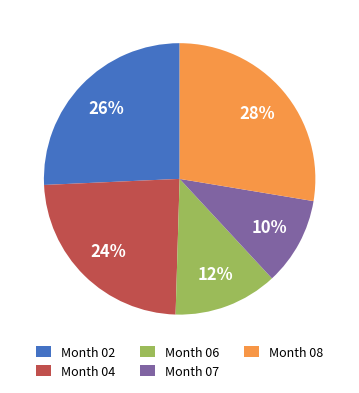

Which category has the smallest portion of the pie?

Month 07